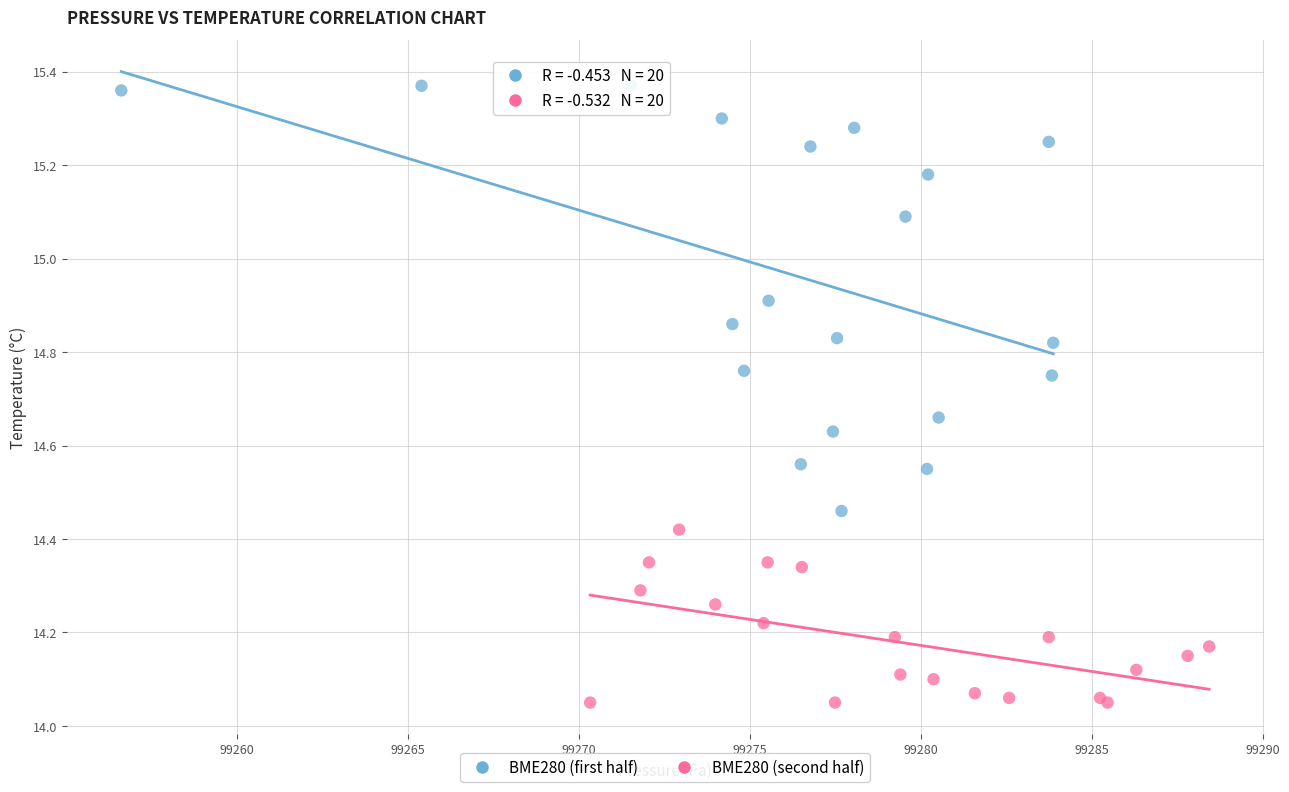

What are all the series names shown in the legend?

BME280 (first half), BME280 (second half)